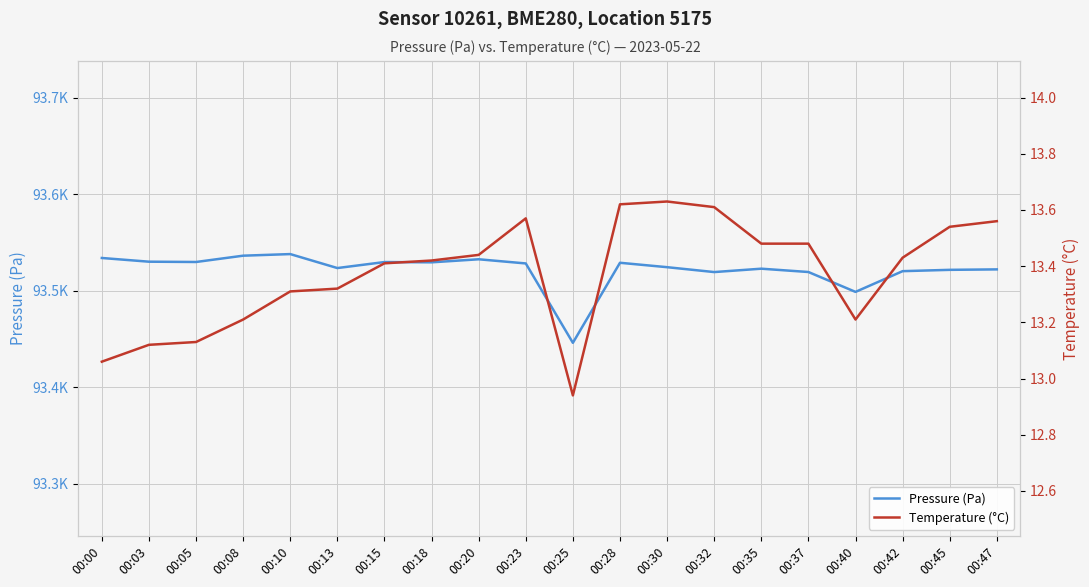

What is the sum of the Pressure (Pa) values at 00:15 and 00:18?

187059.5